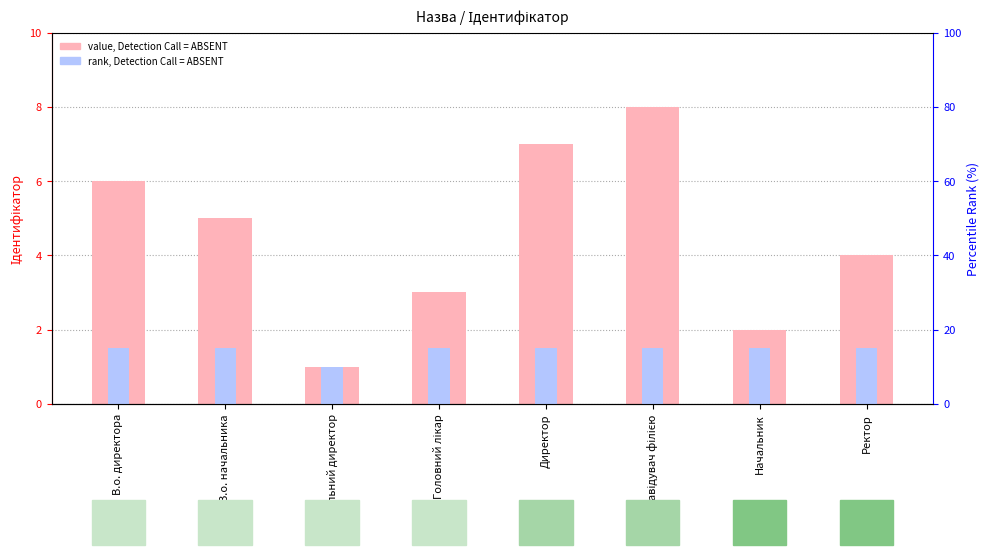

Which category has the lowest value in the Ідентифікатор (value) series?

Генеральний директор